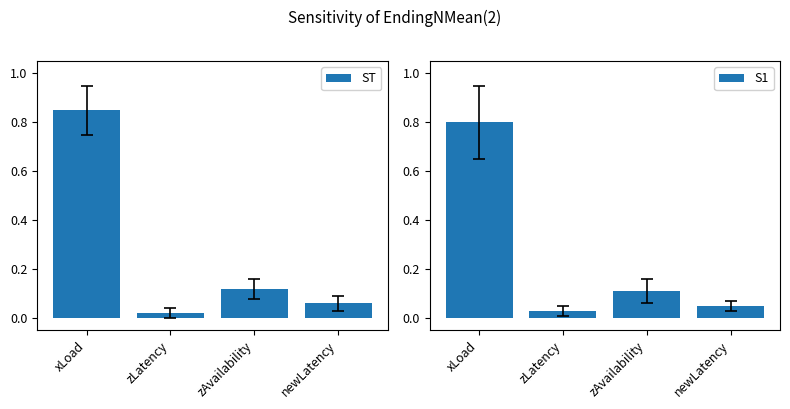

Which series changed the most between xLoad and zAvailability?

ST